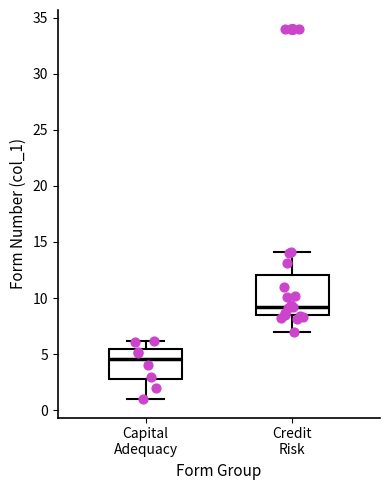

Which box has the lowest median line?

Capital Adequacy